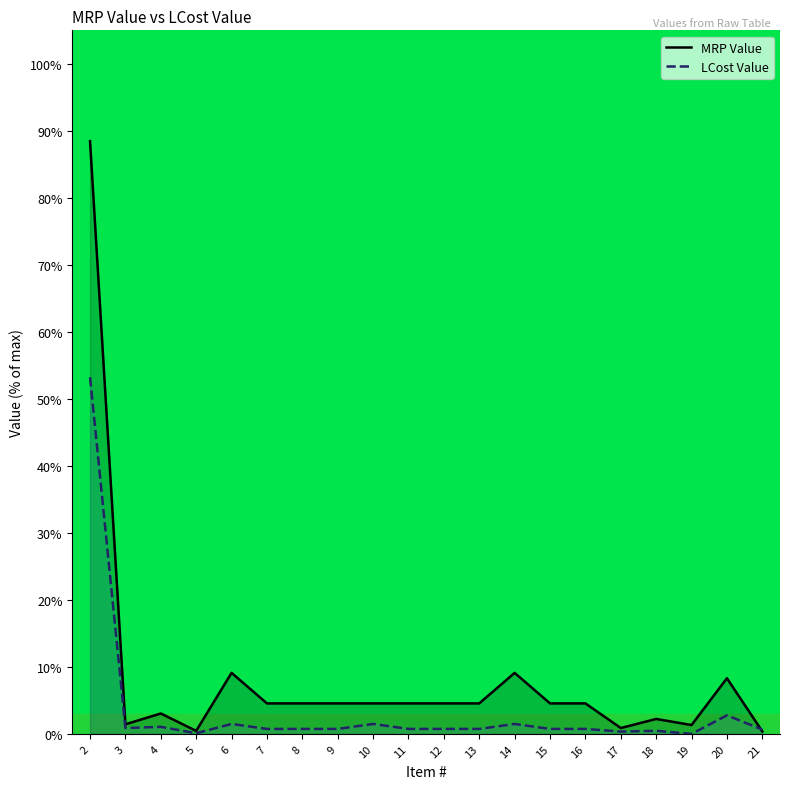

The value of LCost Value at 16 is 0.7. True or false?

True